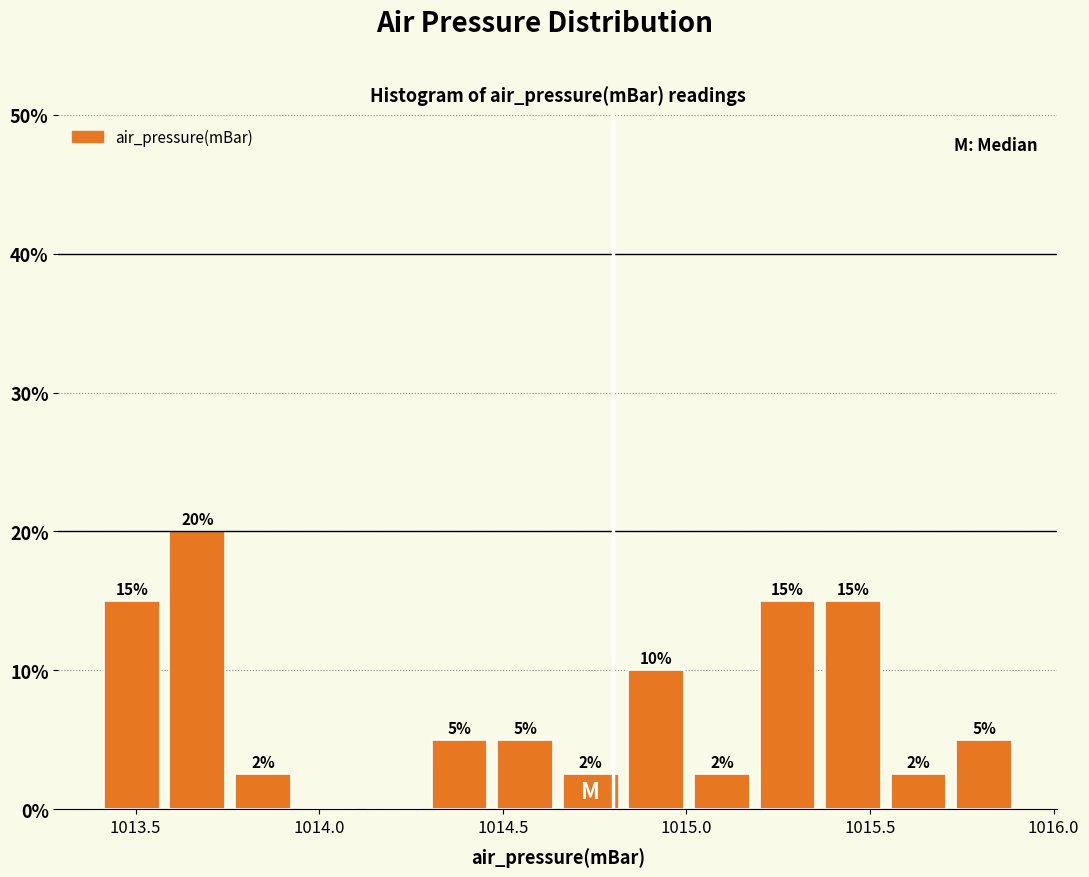

Around what value on the x-axis is the tallest bar? Give the approximate position of its centre, as read against the axis.

1013.65